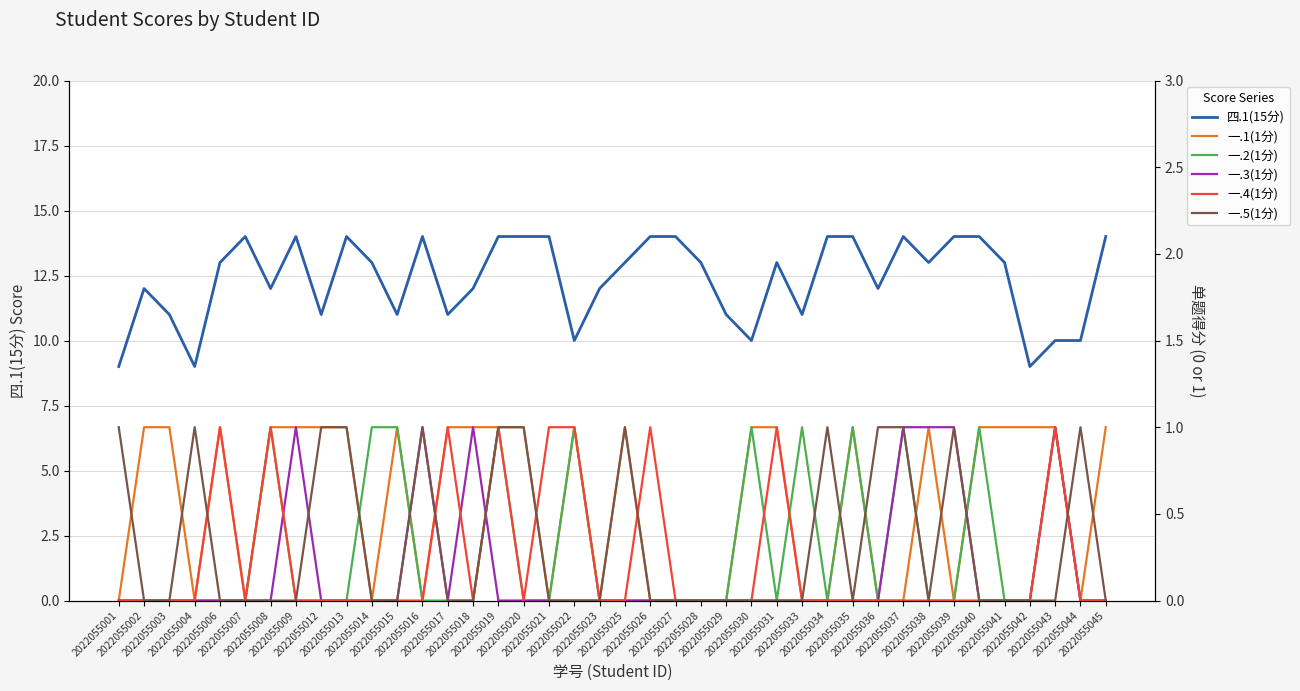

The value of 一.2(1分) at 2022055025 is -1. True or false?

False